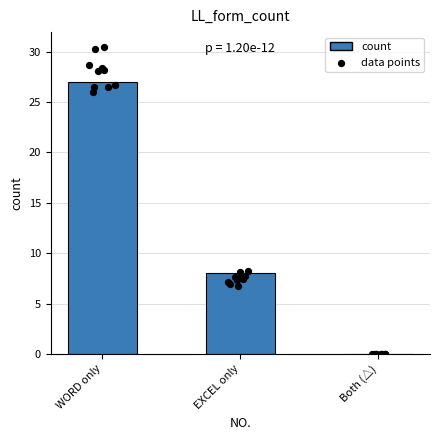

Which has a higher value, WORD only or EXCEL only?

WORD only